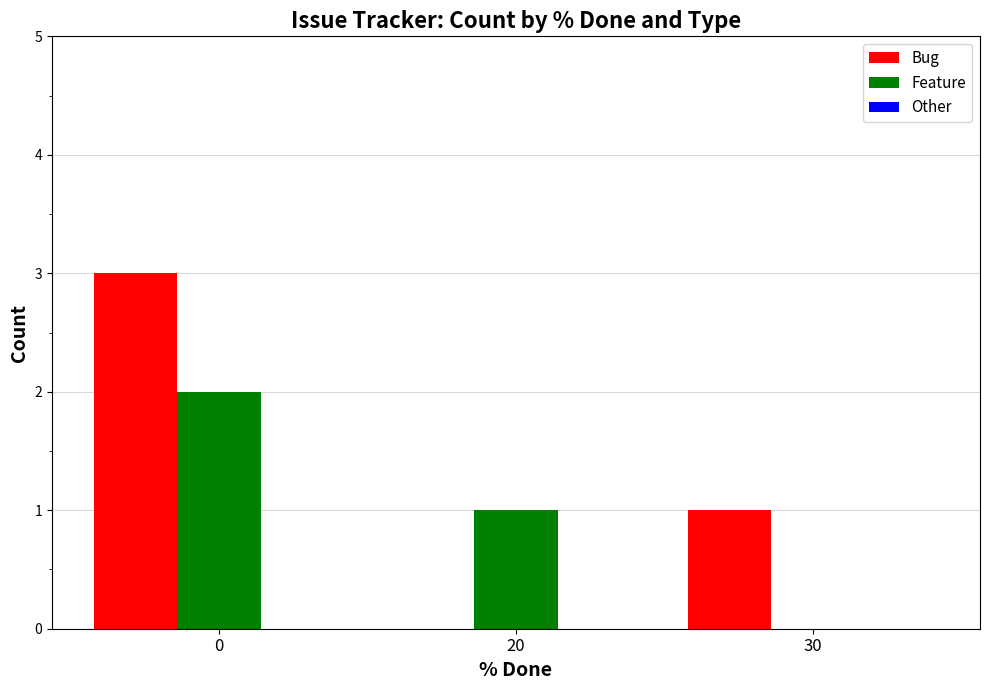

Which series changed the most between 0 and 20?

Bug